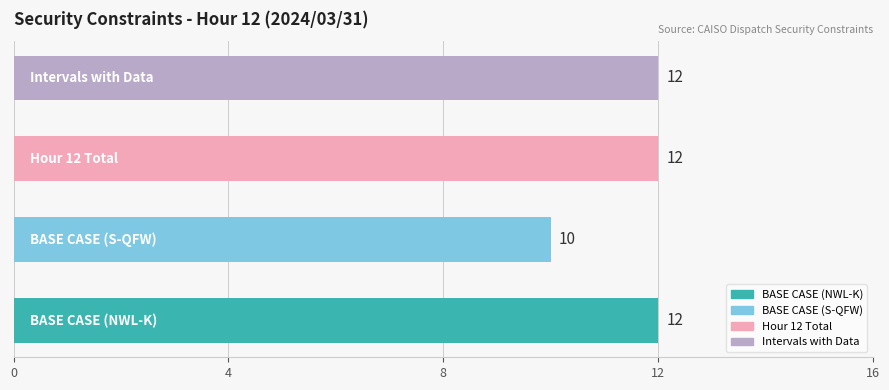

Count the values in the range 12 to 13.

3